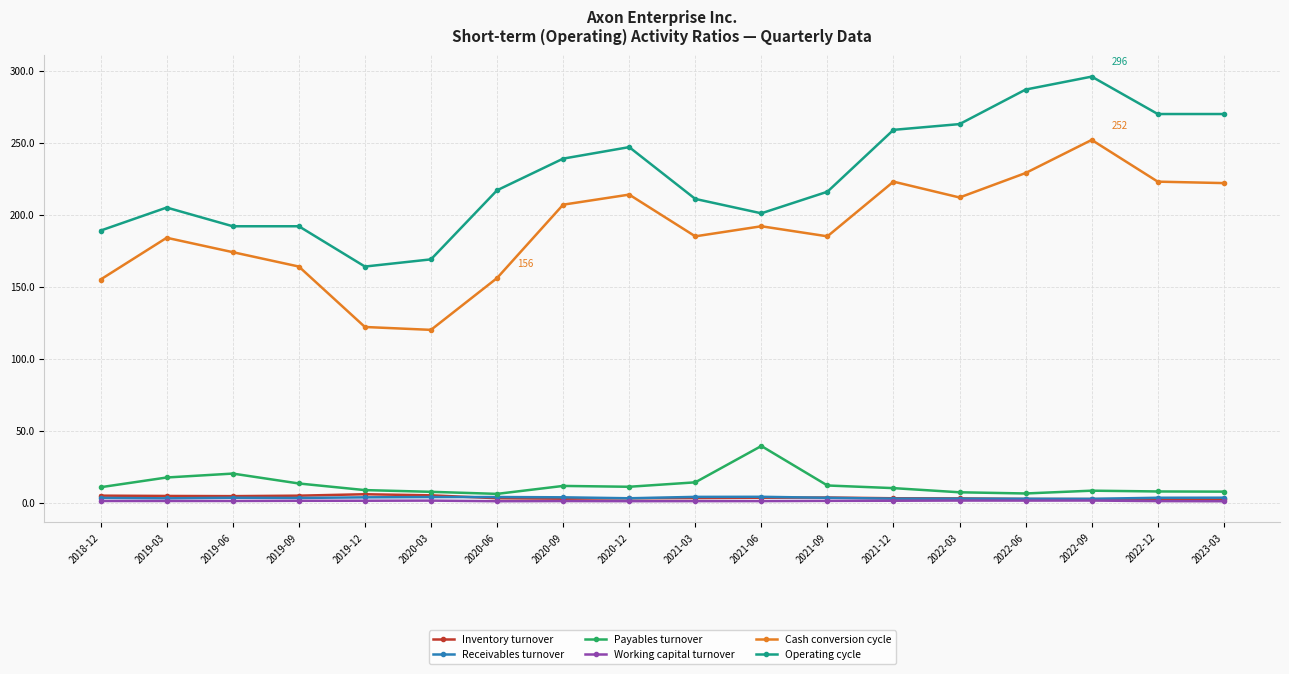

The value of Cash conversion cycle at 2020-06 is 204.9. True or false?

False